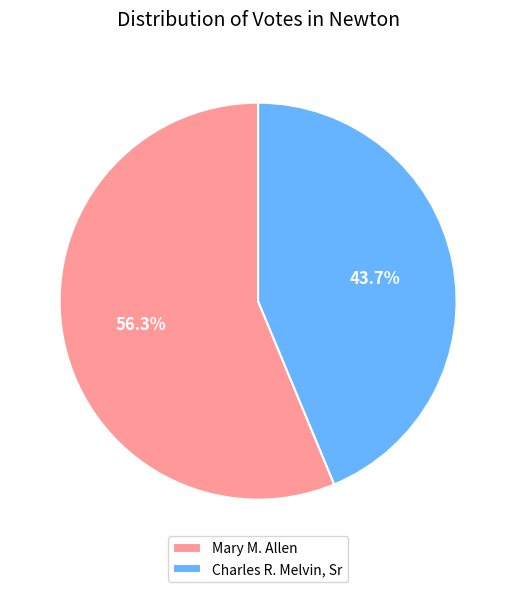

Which slice is the smallest?

Charles R. Melvin, Sr